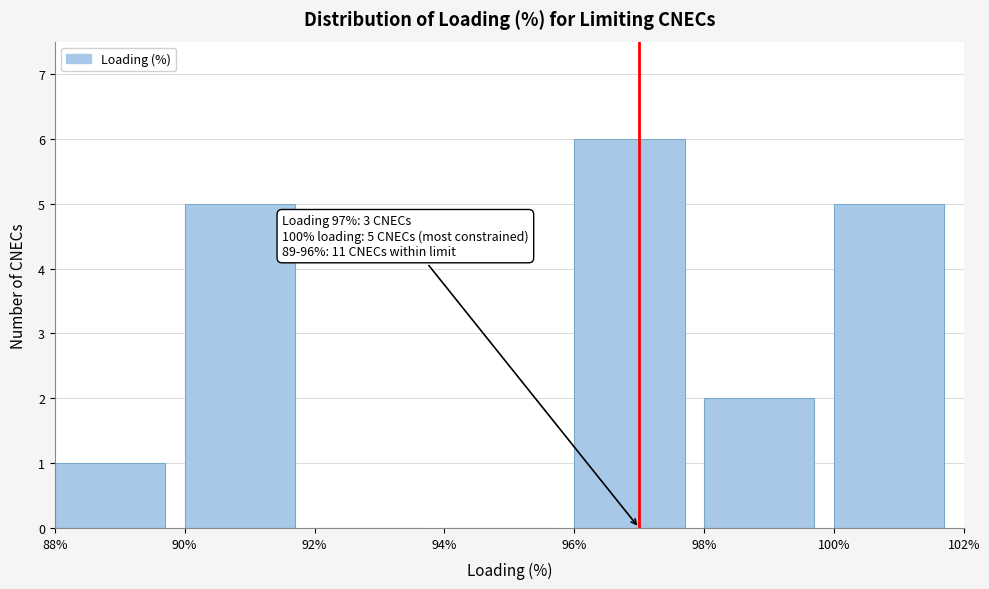

Which range on the x-axis has the tallest bar?

96% to 98%